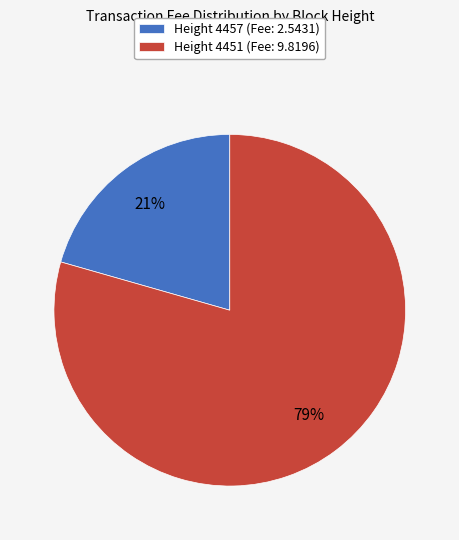

How many segments does this pie chart have?

2